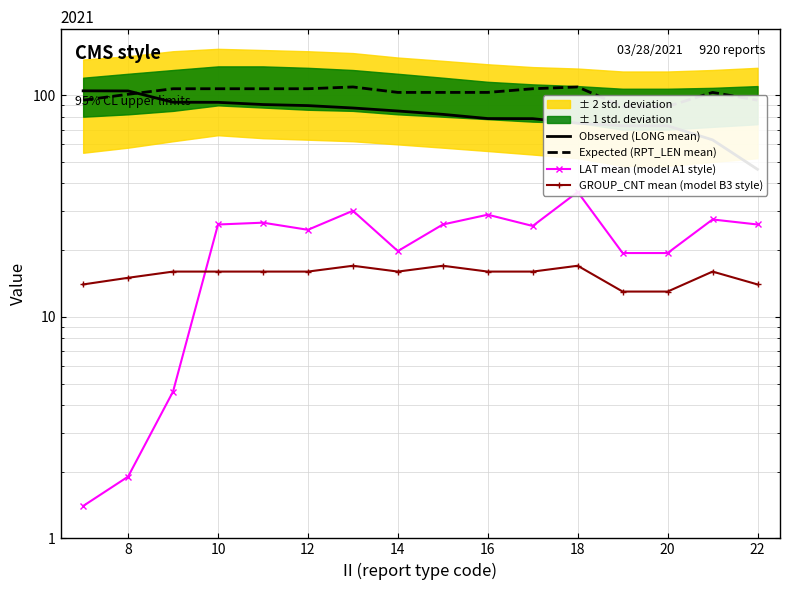

True or false: Expected (RPT_LEN mean) and Observed (LONG mean) intersect in this chart.

True